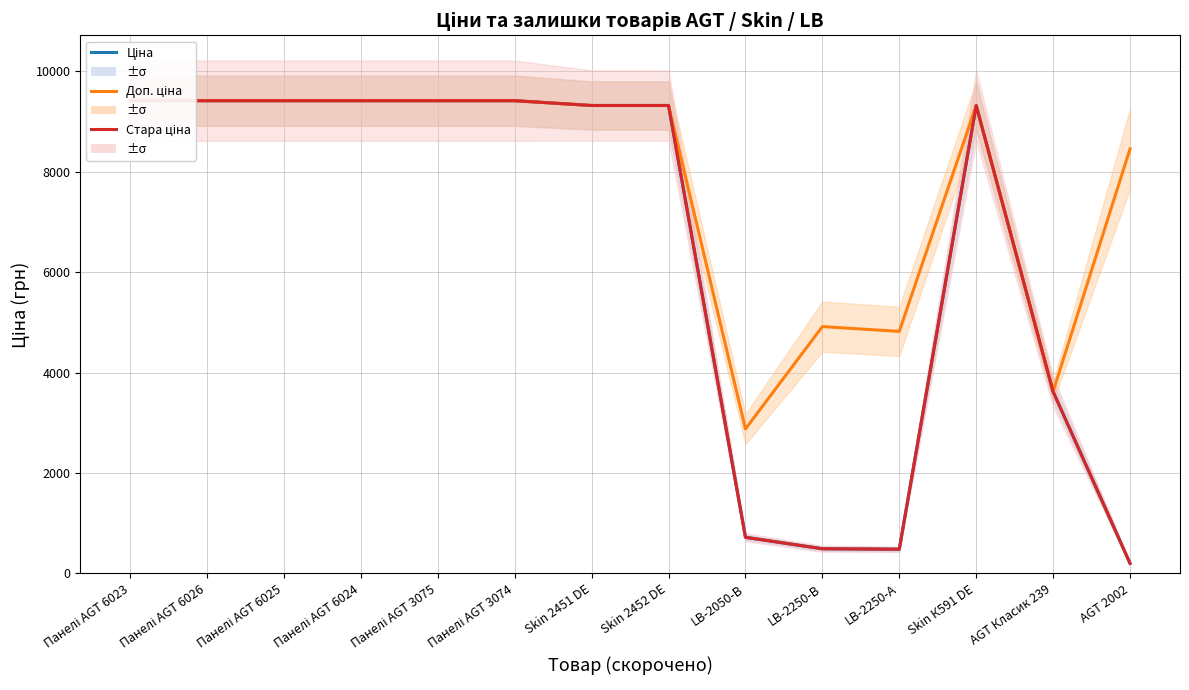

How many lines are shown in the chart?

3